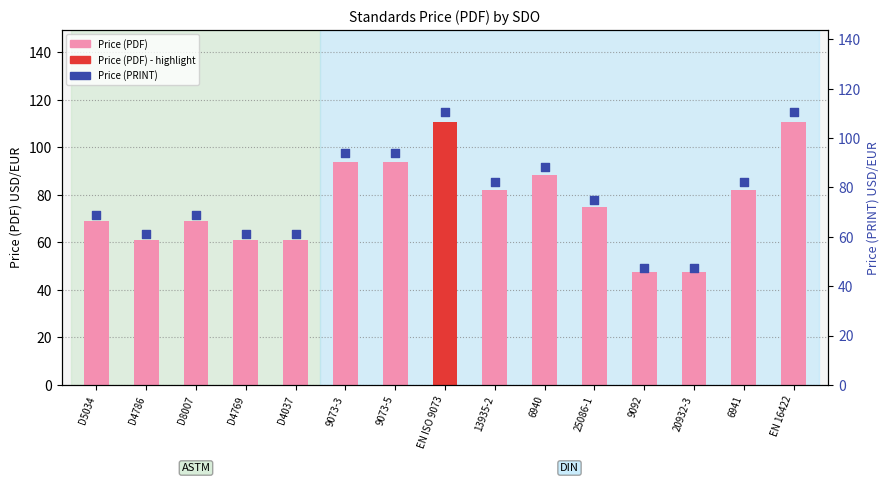

Between 25086-1 and D4769, which is larger?

25086-1